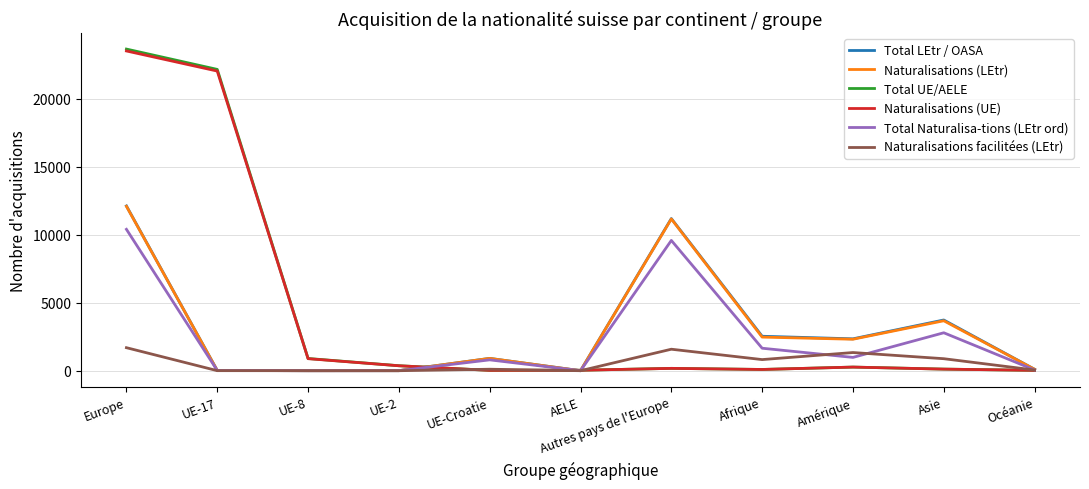

At how many categories does at least one series exceed 11829?

2